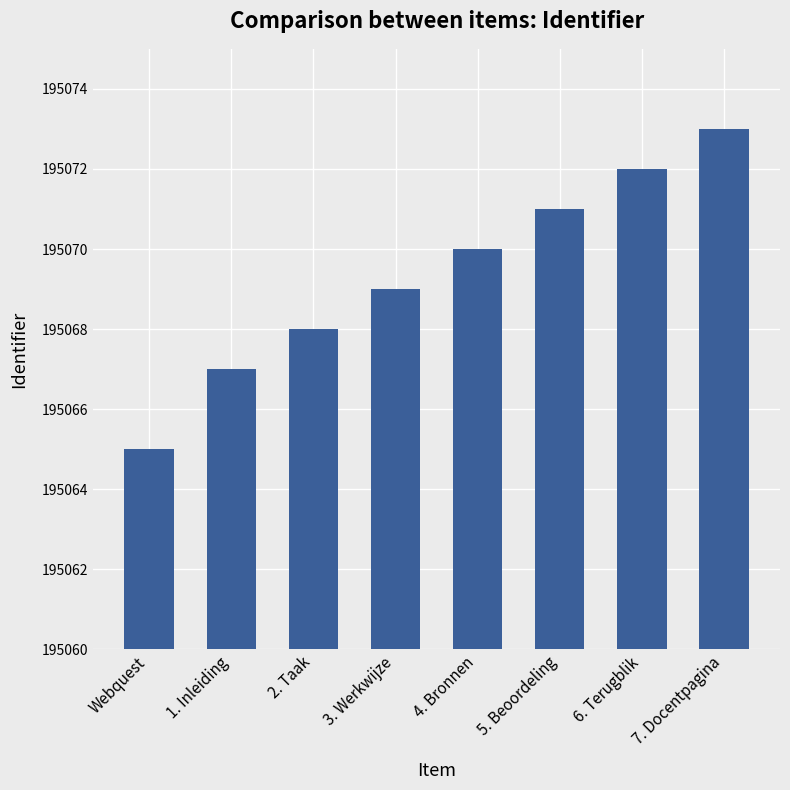

Reading right to left, what are all the values shown in this chart?

7. Docentpagina=195073	6. Terugblik=195072	5. Beoordeling=195071	4. Bronnen=195070	3. Werkwijze=195069	2. Taak=195068	1. Inleiding=195067	Webquest=195065